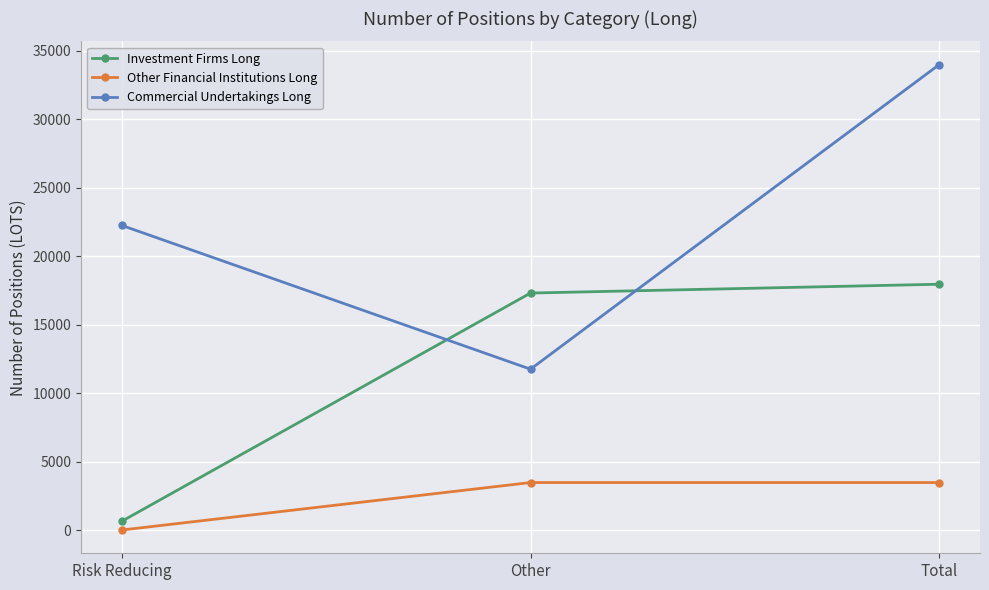

Is the value of Investment Firms Long at Risk Reducing greater than the value of Commercial Undertakings Long at Other?

No